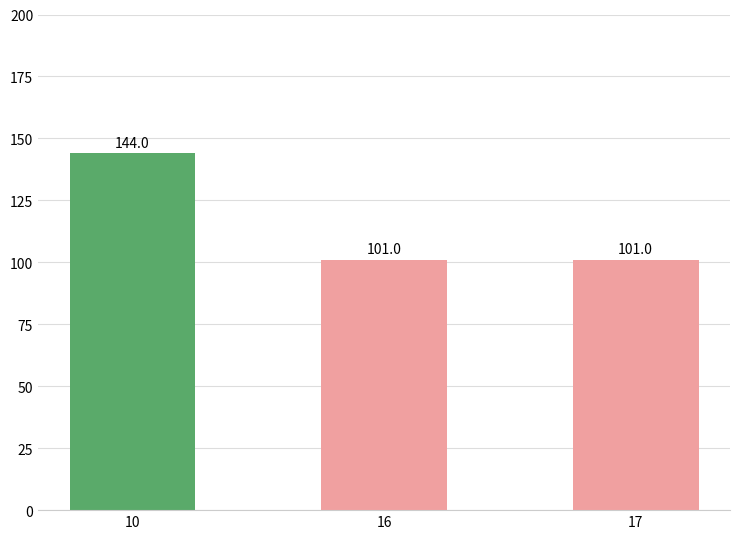

Count the values in the range 101 to 144.

3